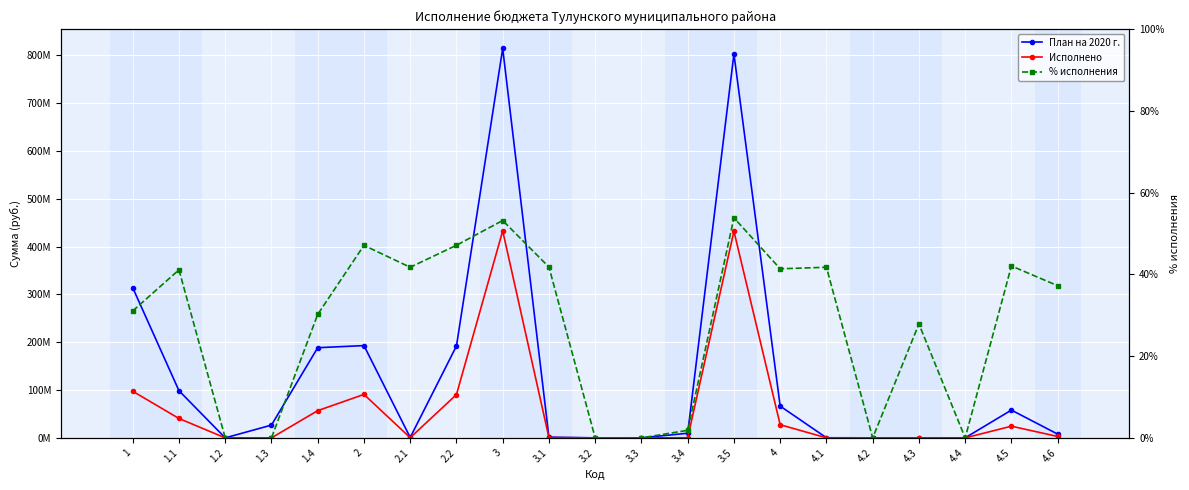

What are all the series names shown in the legend?

План на 2020 г., Исполнено, % исполнения